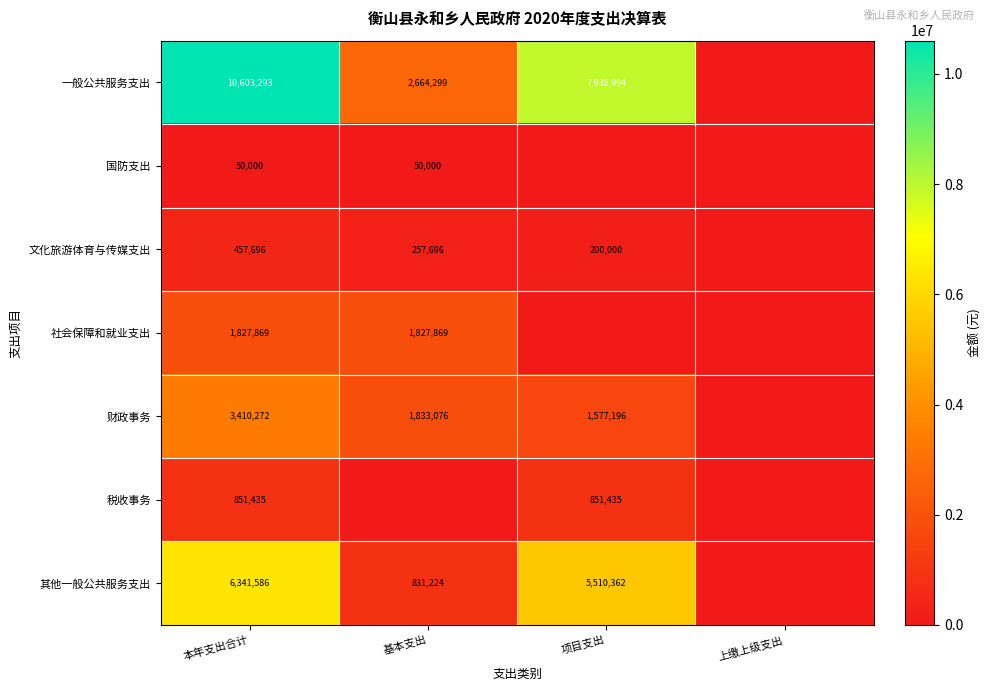

The value of 文化旅游体育与传媒支出 at 本年支出合计 is 457696. True or false?

True